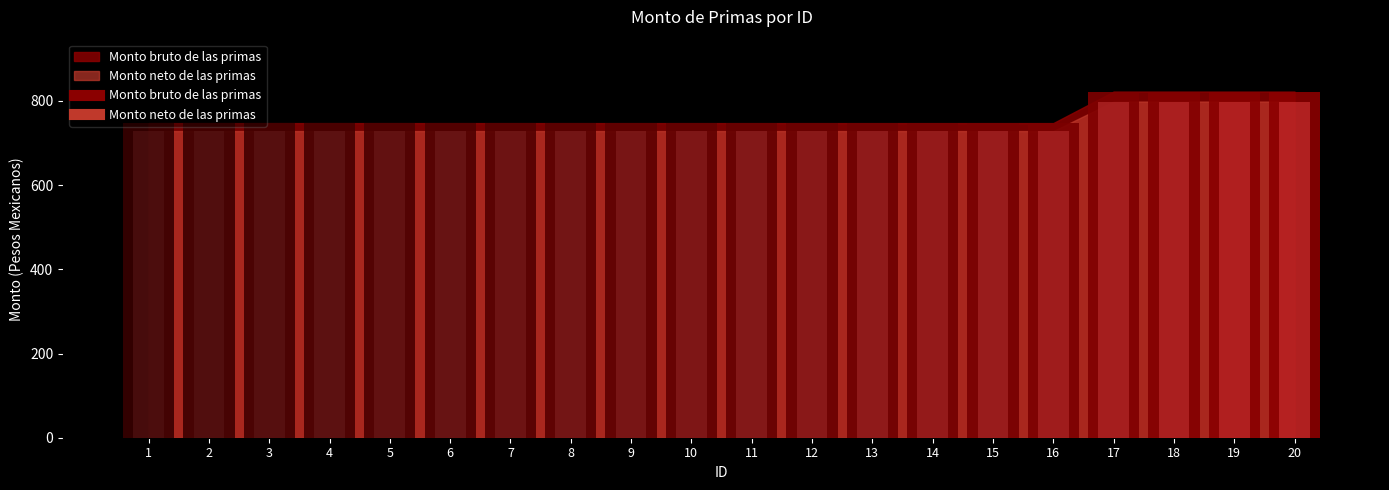

Which label corresponds to the largest value in the chart?

17